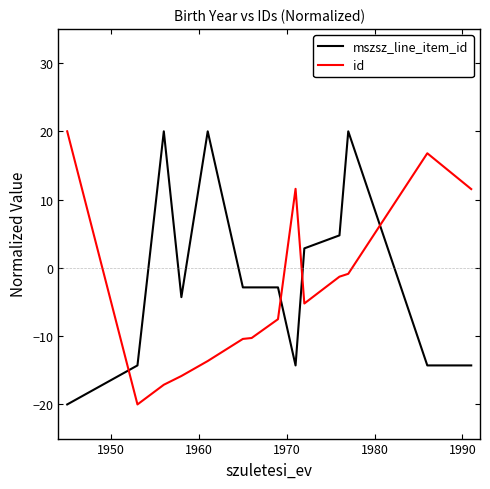

What is the maximum value for id?

20.0